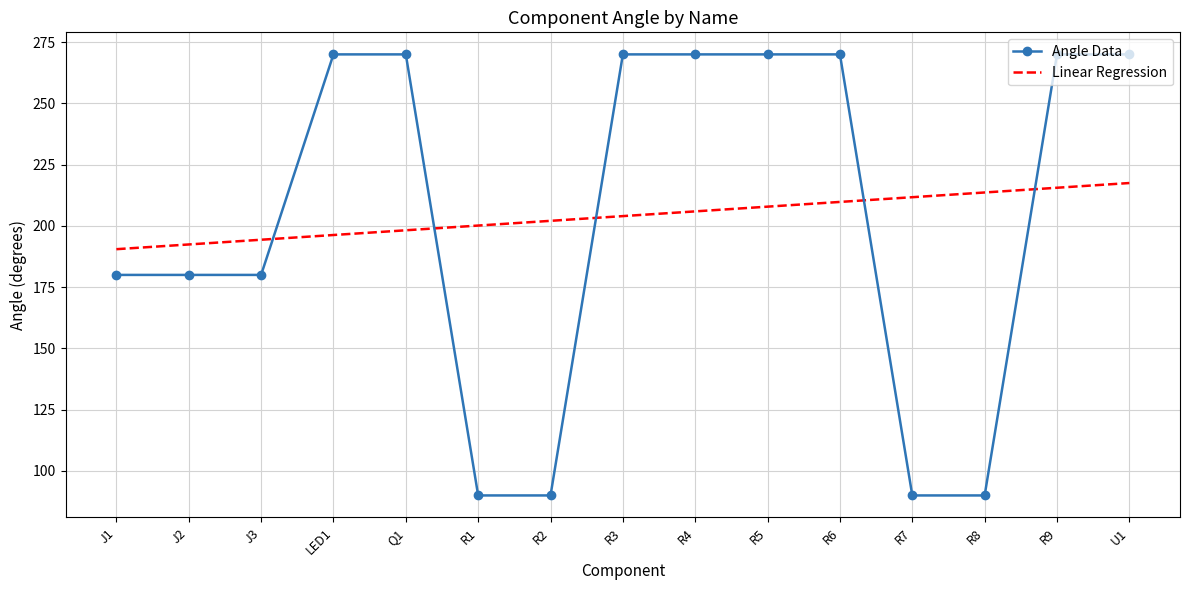

How many intersections are there between Linear Regression and Angle Data?

5